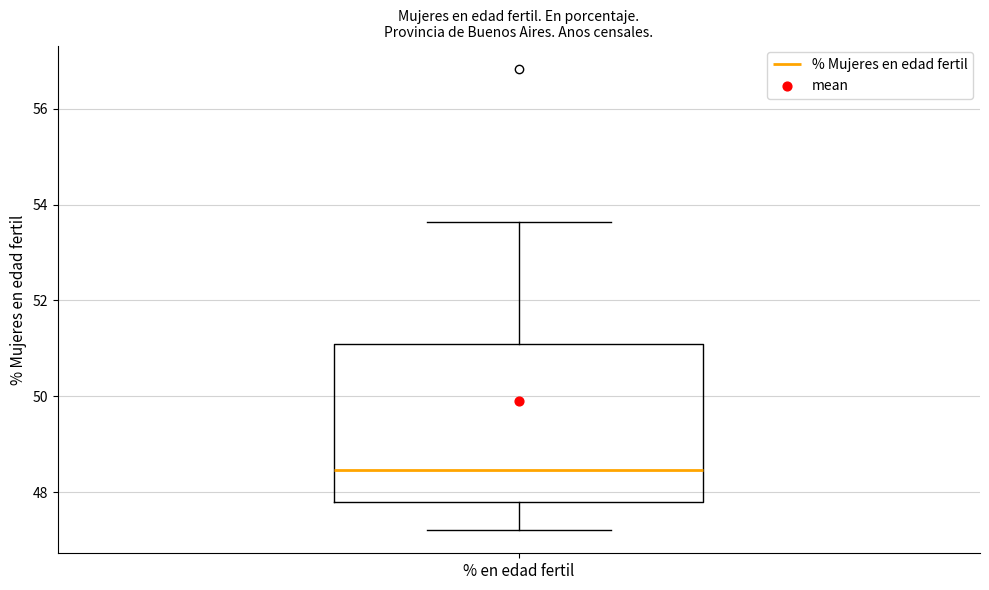

Where does the median line of the box for % en edad fertil sit on the y-axis? The values are not printed on the chart, so give them approximately, as read against the axis.

48.4